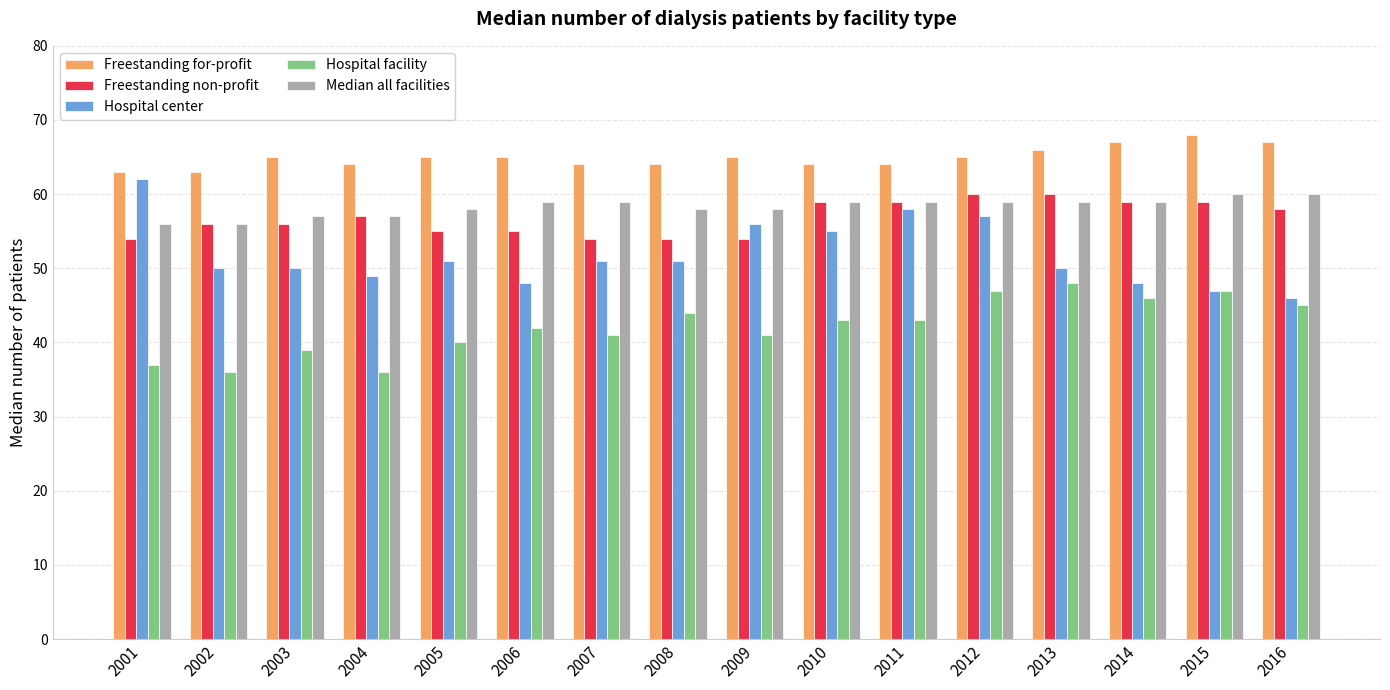

What is the difference between the maximum and second lowest values in the Hospital facility series?

12